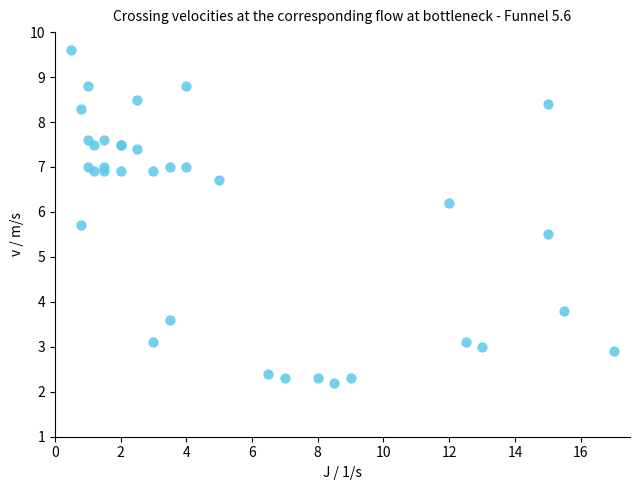

What Y value in the scatter plot is closest to 5?

5.5